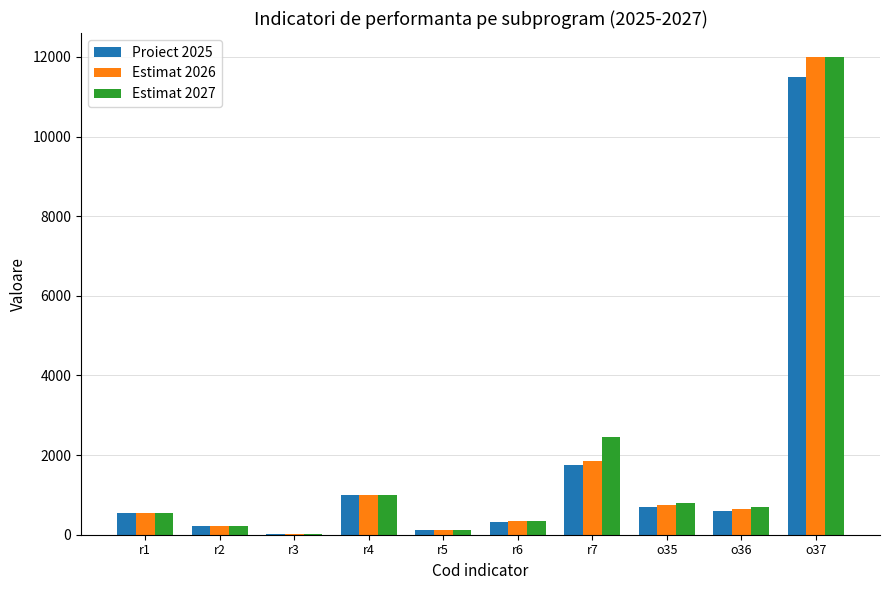

How many groups of bars are there?

10